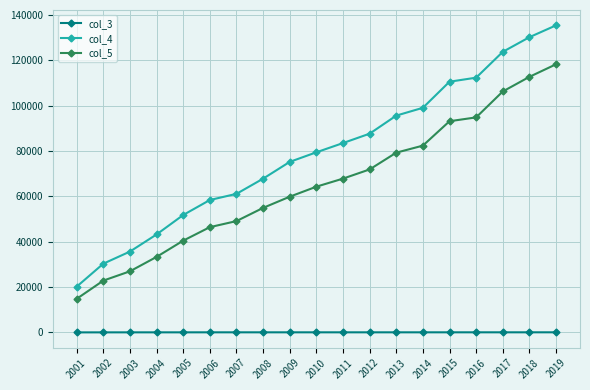

What is the maximum value shown in the chart?

135325